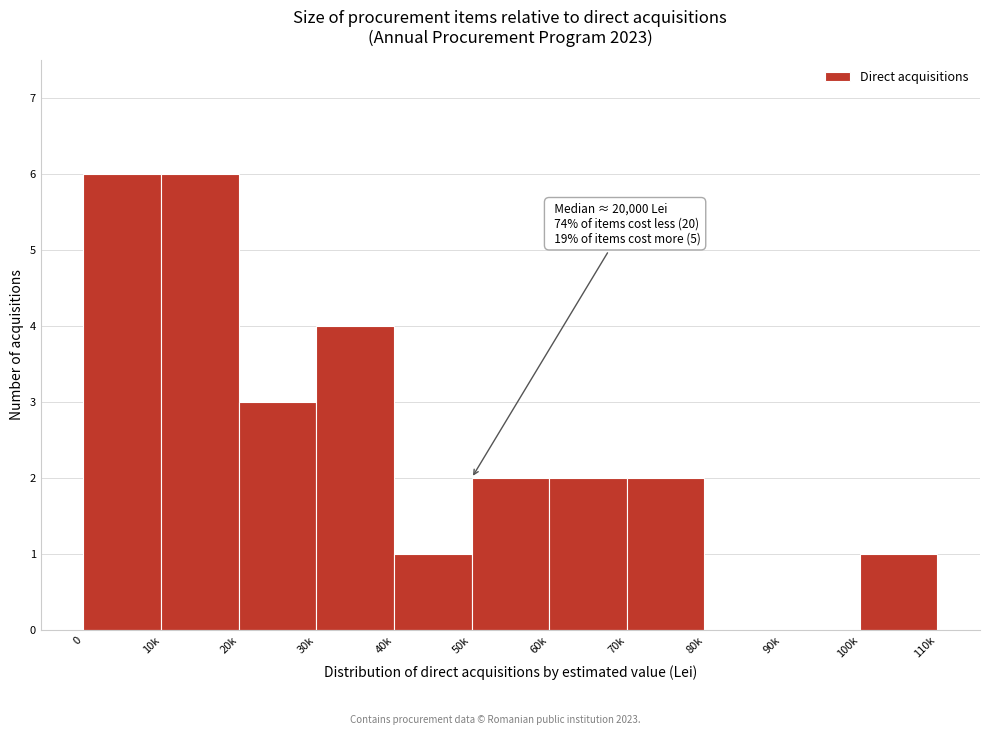

Reading left to right, list all the values displayed in this chart.

0=6	10k=6	20k=3	30k=4	40k=1	50k=2	60k=2	70k=2	80k=0	90k=0	100k=1